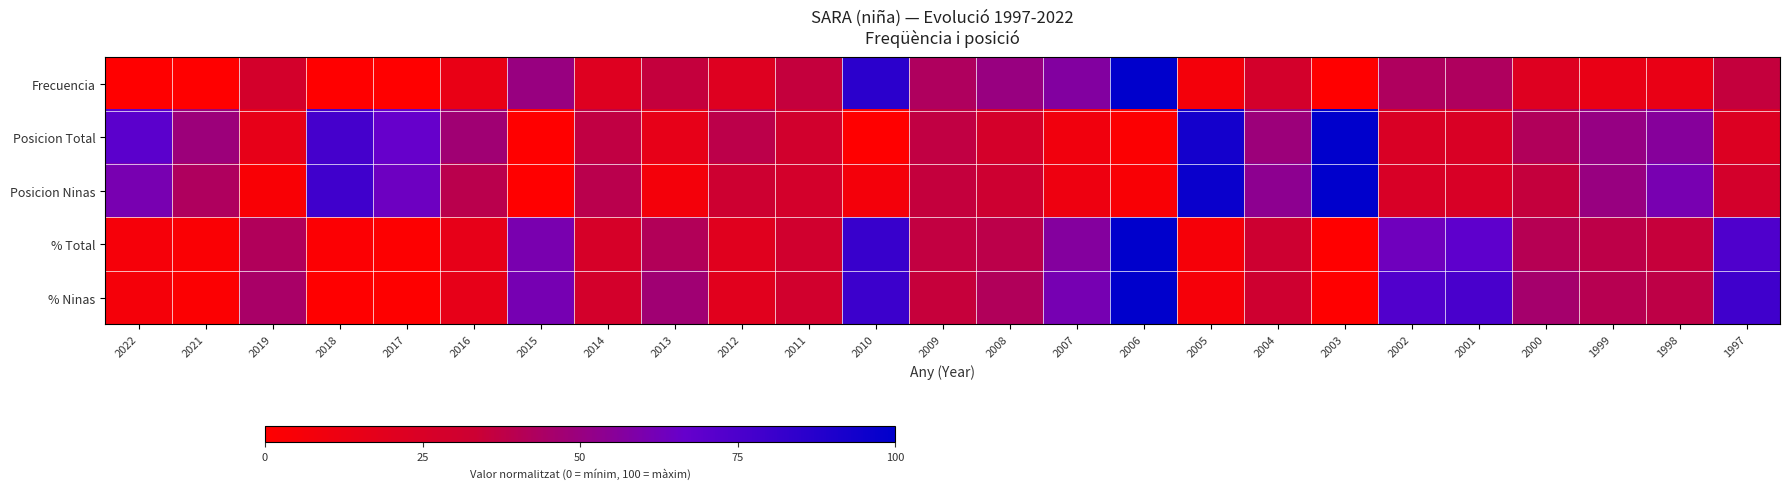

At which category is the sum across all series the highest?

2006